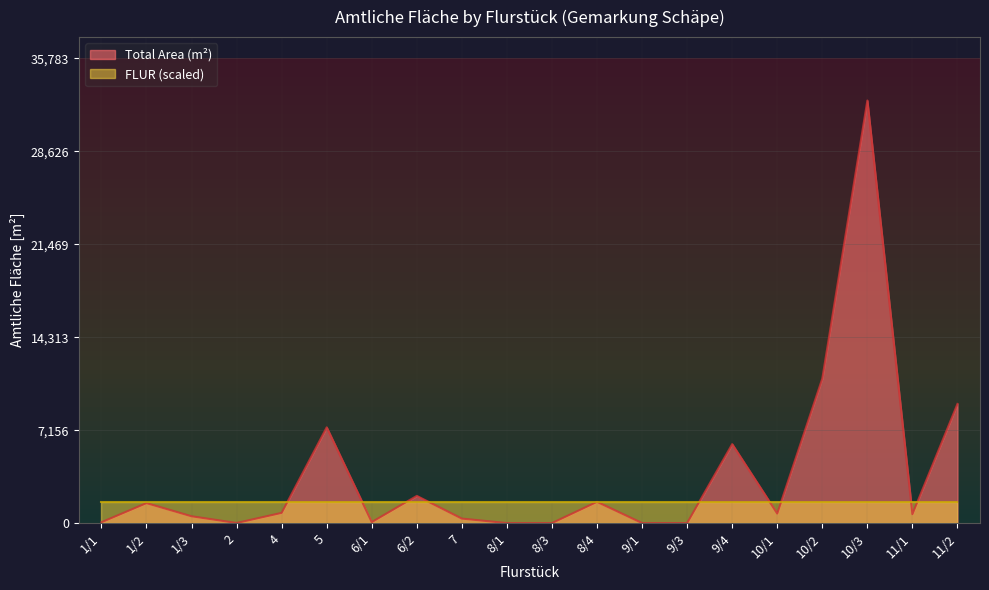

True or false: there are more than 2 points higher than both neighbors.

True